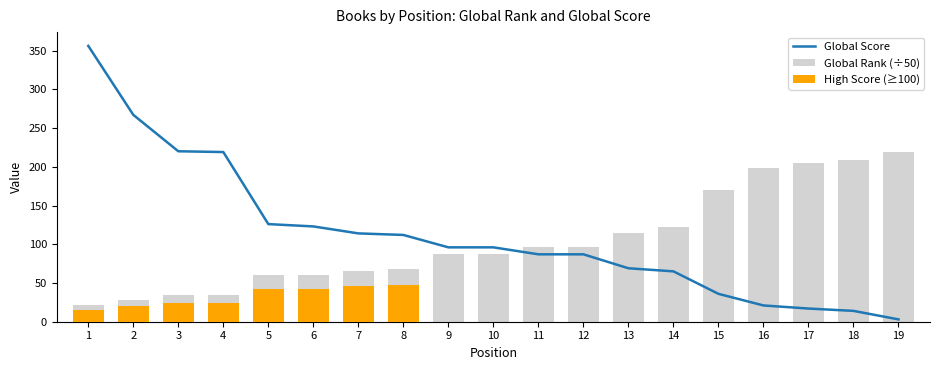

The chart shows a value of 196 at 8. True or false?

False